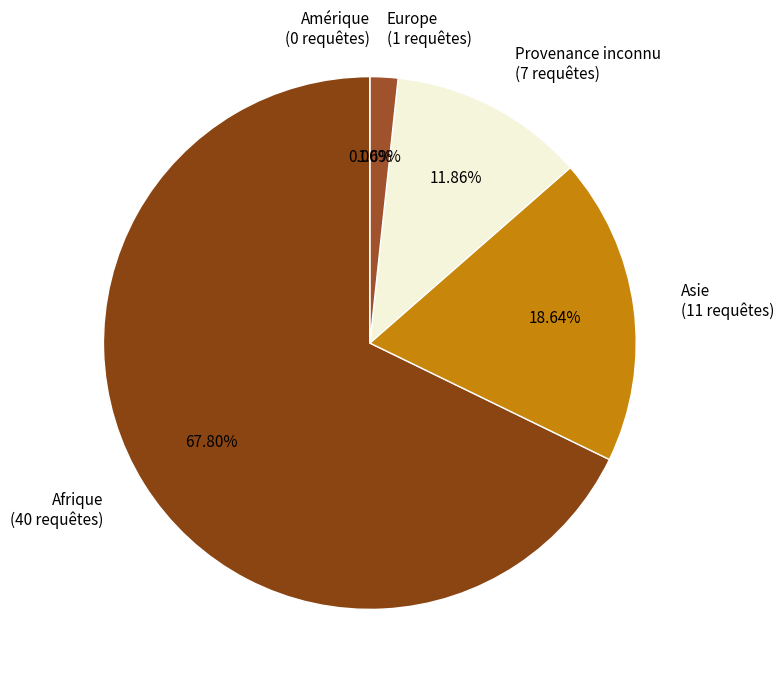

What is the largest slice in the pie chart?

Afrique